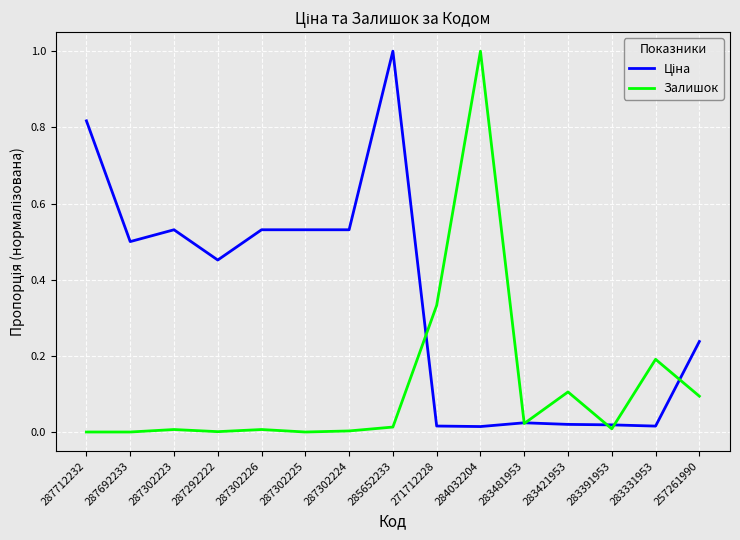

At which label does Залишок reach its peak?

284032204